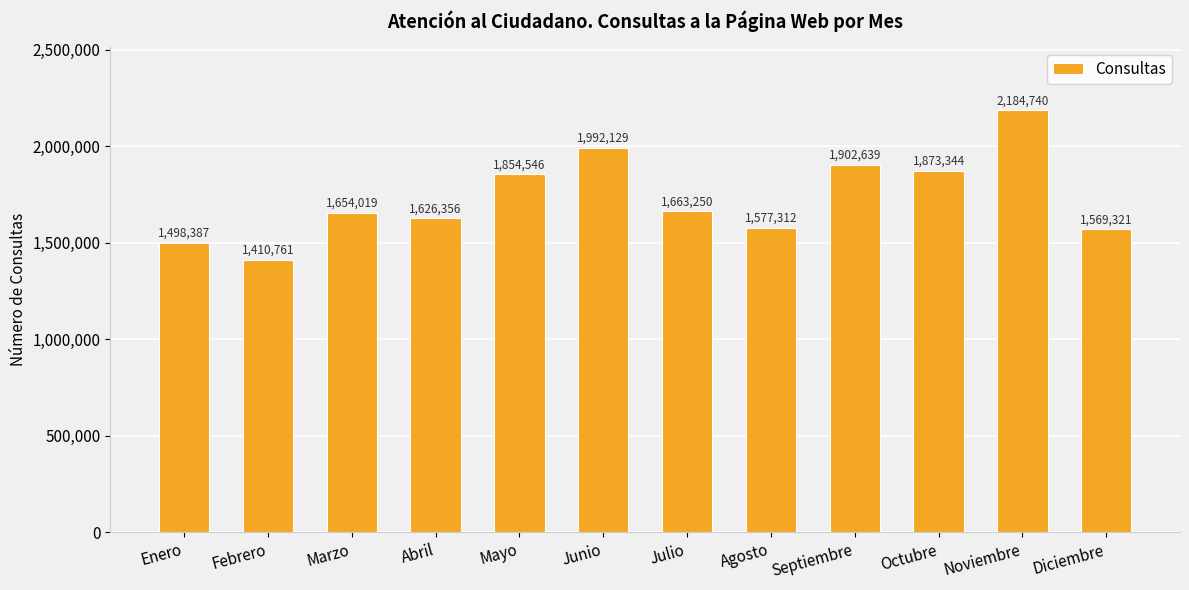

What is the greatest value displayed?

2184740